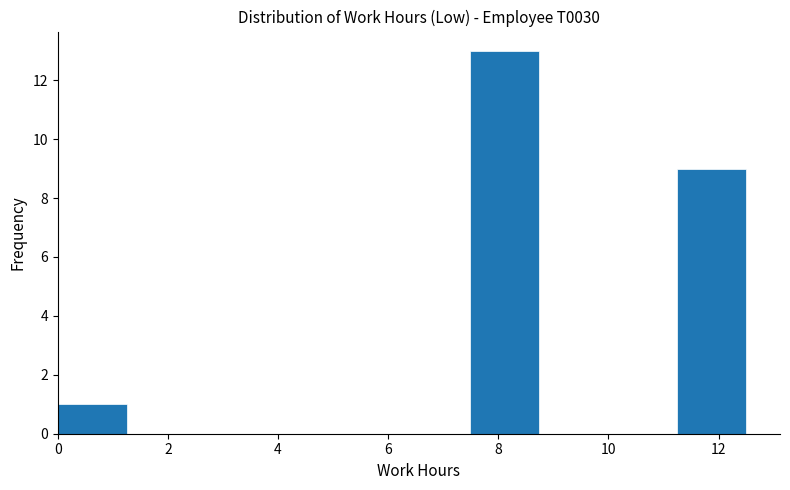

Reading left to right, list every bar in this chart as the range it spans on the x-axis followed by its height. Neither the bar edges nor the heights are printed on the chart, so give them approximately, as read against the axes.

0.0 to 1.2: 1
1.2 to 2.4: 0
2.4 to 3.8: 0
3.8 to 5.0: 0
5.0 to 6.2: 0
6.2 to 7.4: 0
7.4 to 8.8: 13
8.8 to 10.0: 0
10.0 to 11.2: 0
11.2 to 12.4: 9